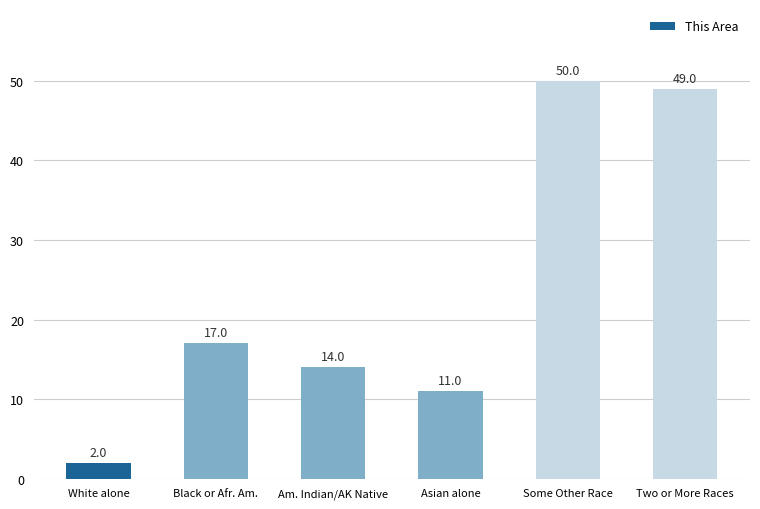

Rank the categories by value from lowest to highest.

White alone, Asian alone, Am. Indian/AK Native, Black or Afr. Am., Two or More Races, Some Other Race